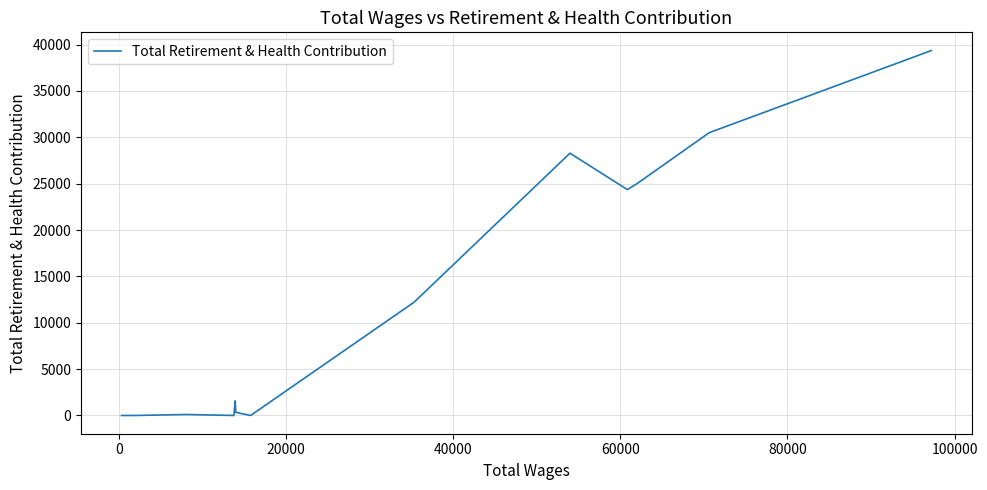

How many interior local valleys (lower than both neighbors) does the data have?

3